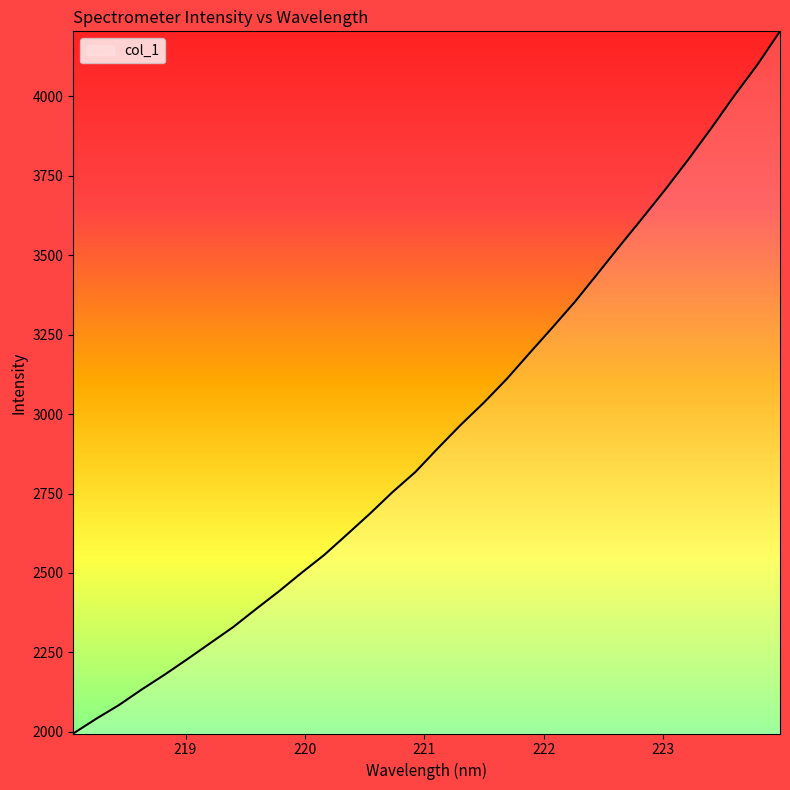

What is the difference between the maximum and minimum values?

2210.2